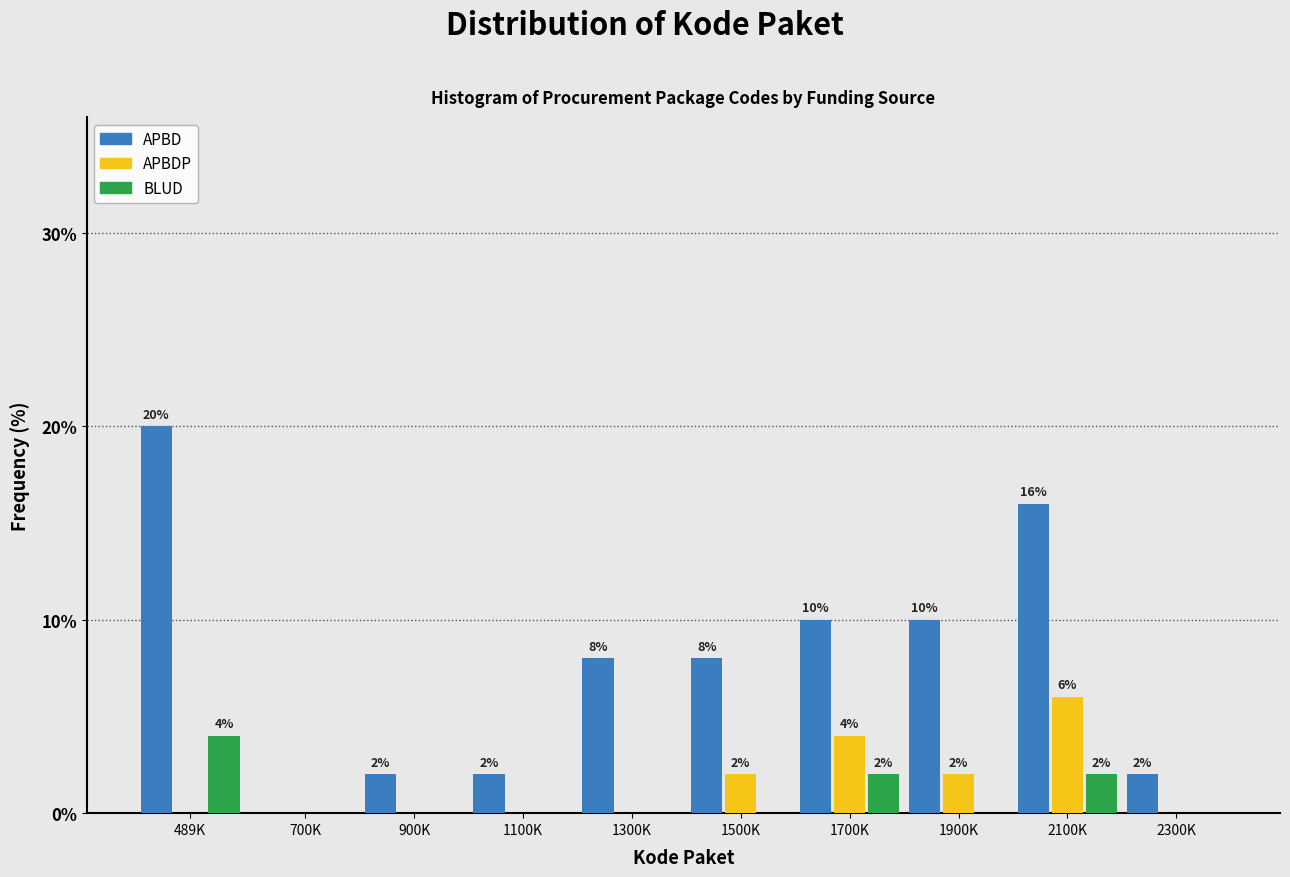

Reading left to right, what are all the values shown in this chart?

APBD: 489K=20	700K=0	900K=2	1100K=2	1300K=8	1500K=8	1700K=10	1900K=10	2100K=16	2300K=2
APBDP: 489K=0	700K=0	900K=0	1100K=0	1300K=0	1500K=2	1700K=4	1900K=2	2100K=6	2300K=0
BLUD: 489K=4	700K=0	900K=0	1100K=0	1300K=0	1500K=0	1700K=2	1900K=0	2100K=2	2300K=0